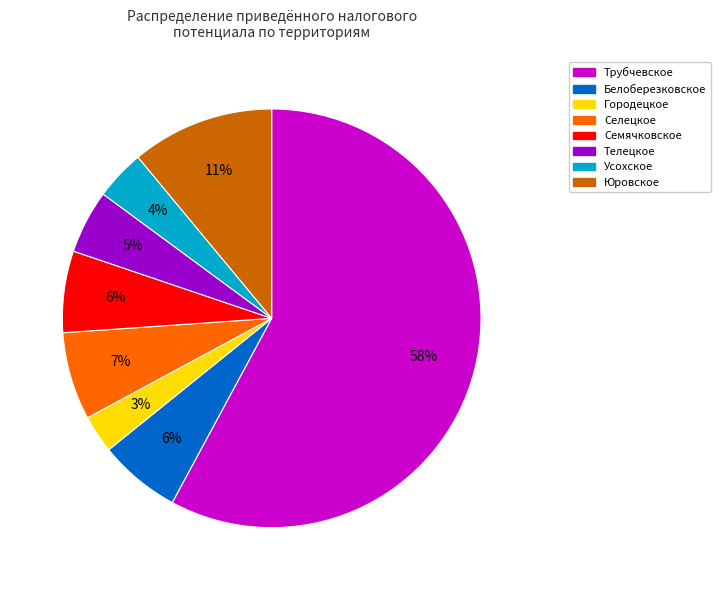

To the nearest percent, what portion does Городецкое represent?

3%